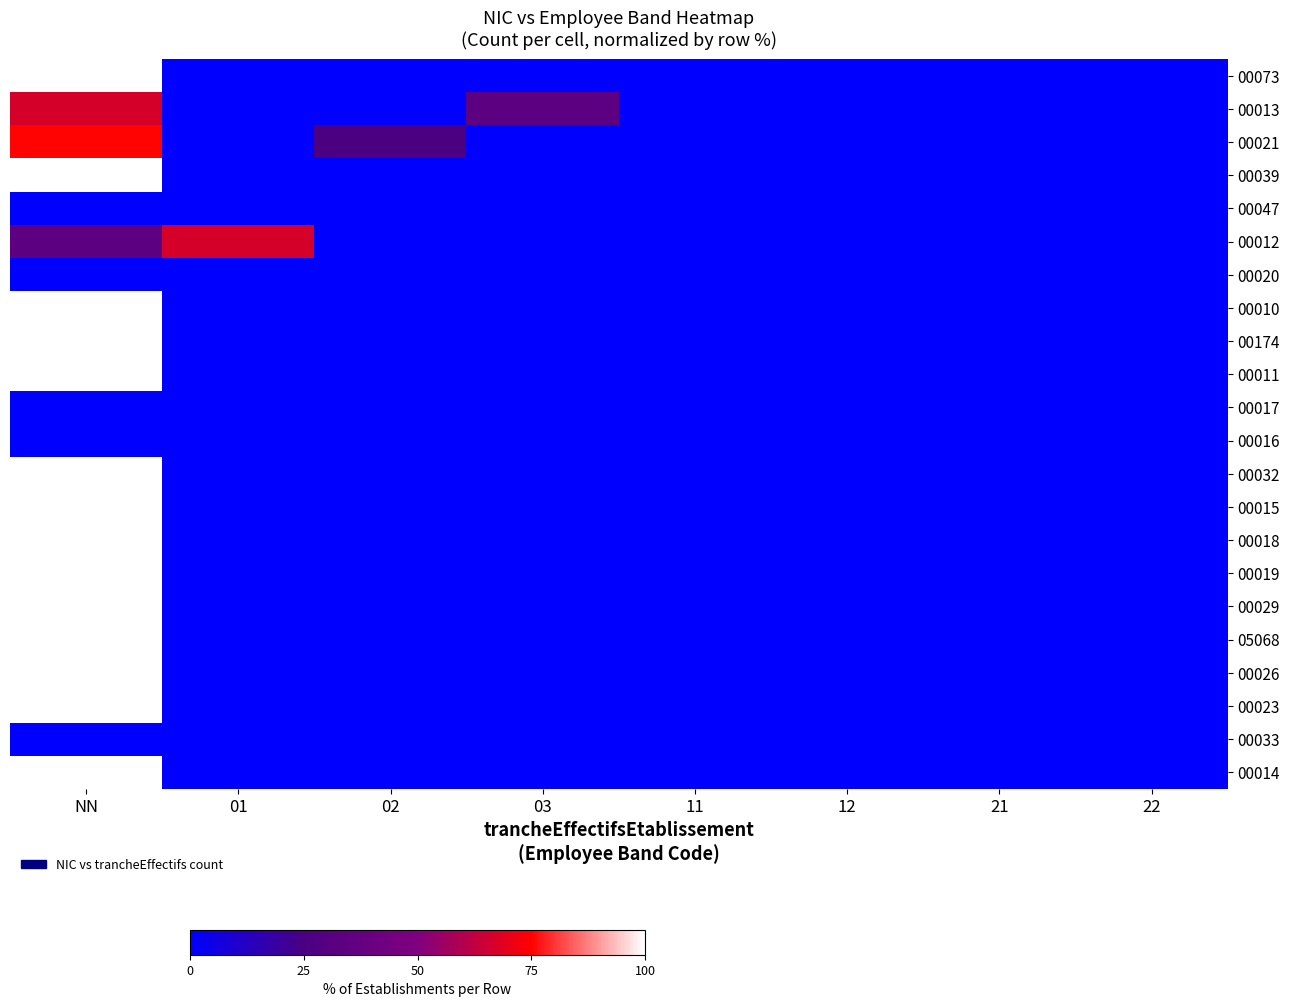

What is the difference between the highest and lowest values at NN?

100.0